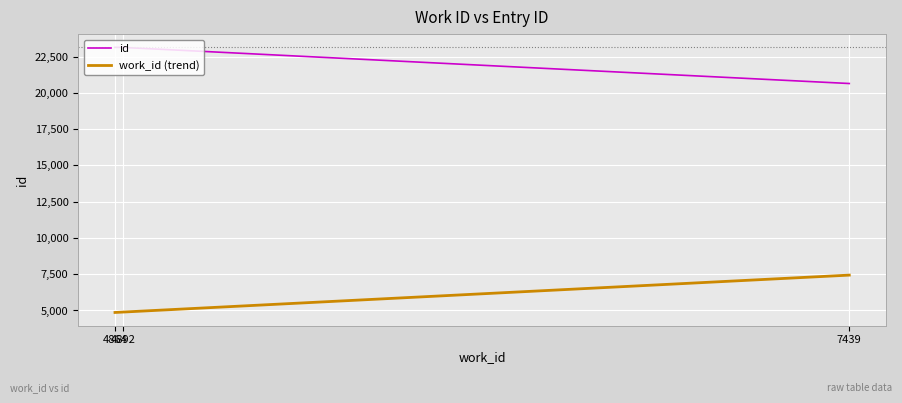

What is the average value of the work_id (trend) series?

5732